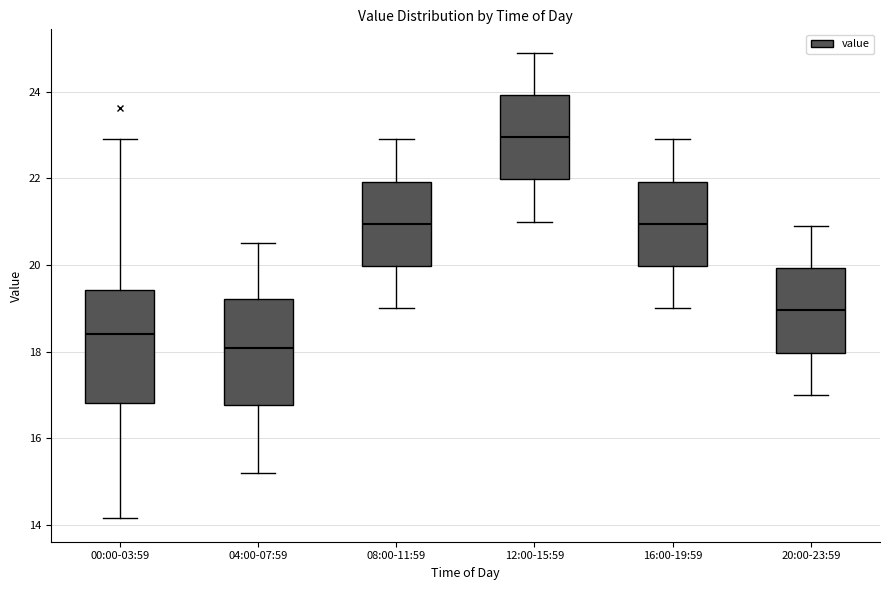

Where does the median line of the box for 20:00-23:59 sit on the y-axis? The values are not printed on the chart, so give them approximately, as read against the axis.

19.0